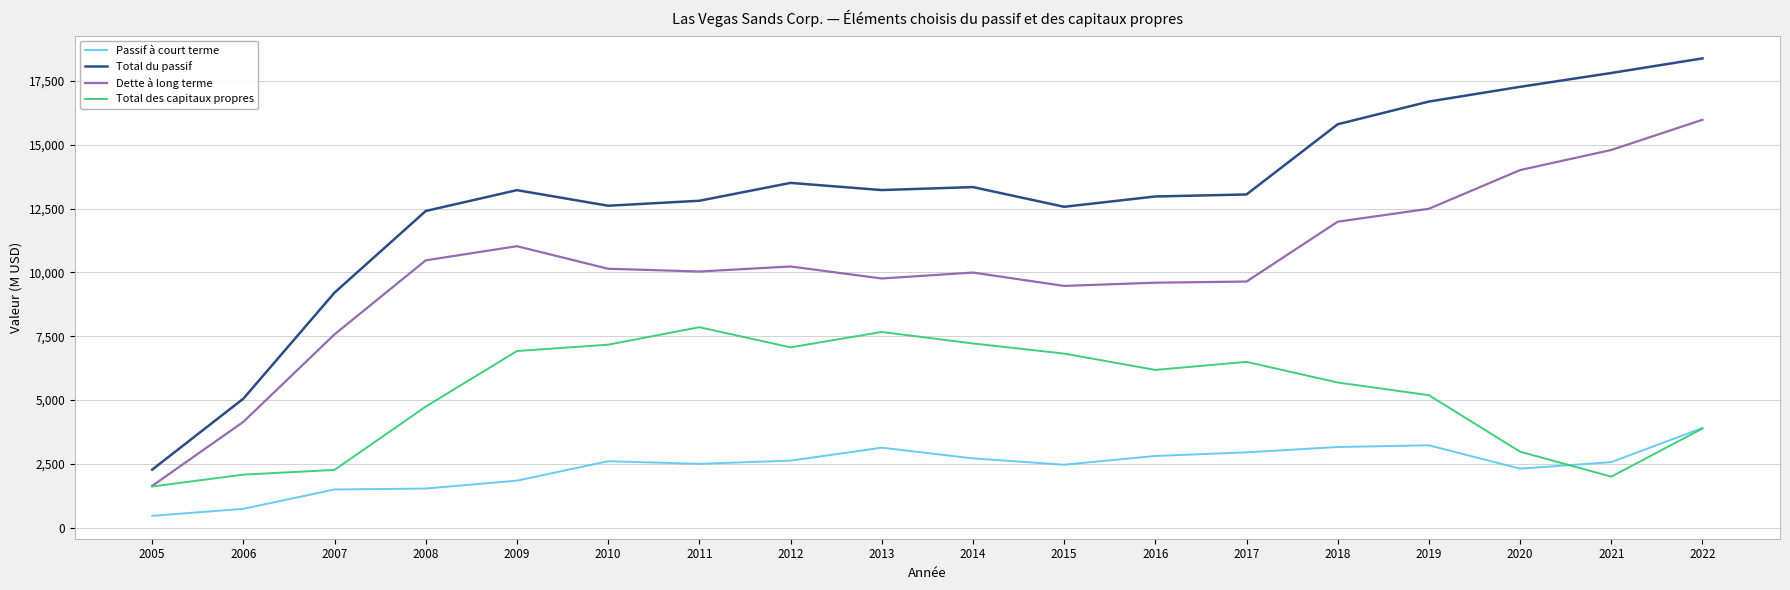

True or false: Total du passif and Dette à long terme intersect in this chart.

False